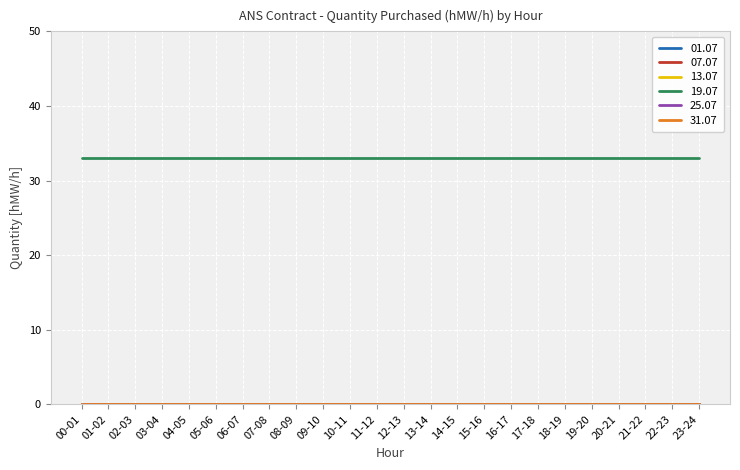

List the series in order of their peak value, lowest first.

01.07, 07.07, 13.07, 25.07, 31.07, 19.07